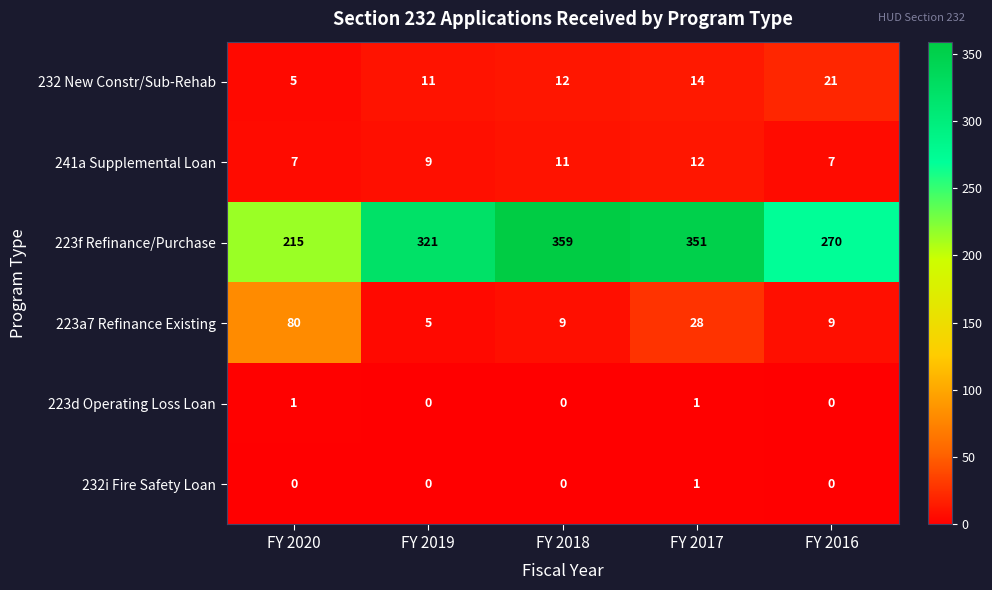

Reading left to right, what are all the values shown in this chart?

232 New Constr/Sub-Rehab: FY 2020=5	FY 2019=11	FY 2018=12	FY 2017=14	FY 2016=21
241a Supplemental Loan: FY 2020=7	FY 2019=9	FY 2018=11	FY 2017=12	FY 2016=7
223f Refinance/Purchase: FY 2020=215	FY 2019=321	FY 2018=359	FY 2017=351	FY 2016=270
223a7 Refinance Existing: FY 2020=80	FY 2019=5	FY 2018=9	FY 2017=28	FY 2016=9
223d Operating Loss Loan: FY 2020=1	FY 2019=0	FY 2018=0	FY 2017=1	FY 2016=0
232i Fire Safety Loan: FY 2020=0	FY 2019=0	FY 2018=0	FY 2017=1	FY 2016=0